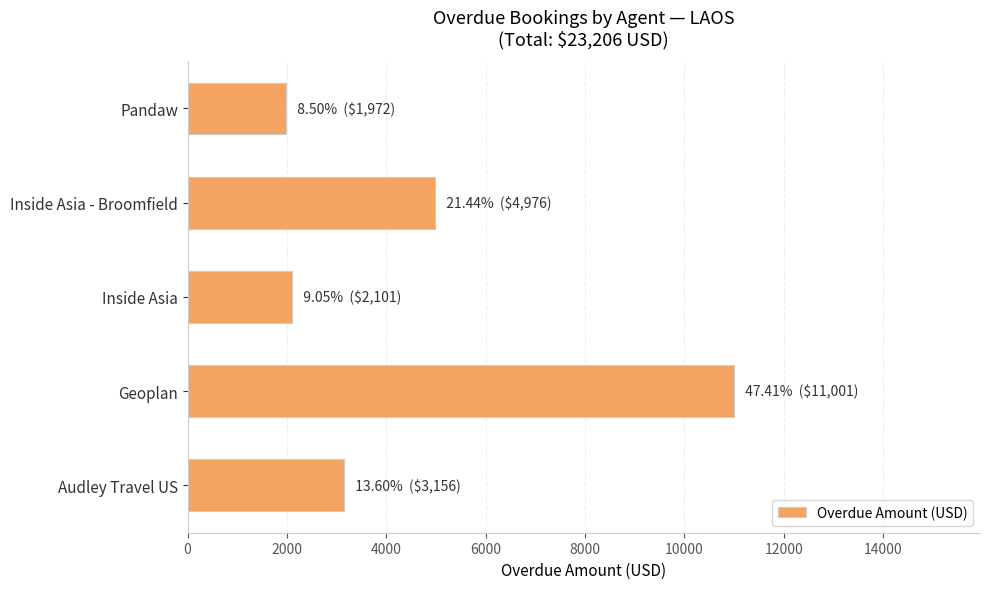

List the labels in order of value, smallest first.

Pandaw, Inside Asia, Audley Travel US, Inside Asia - Broomfield, Geoplan